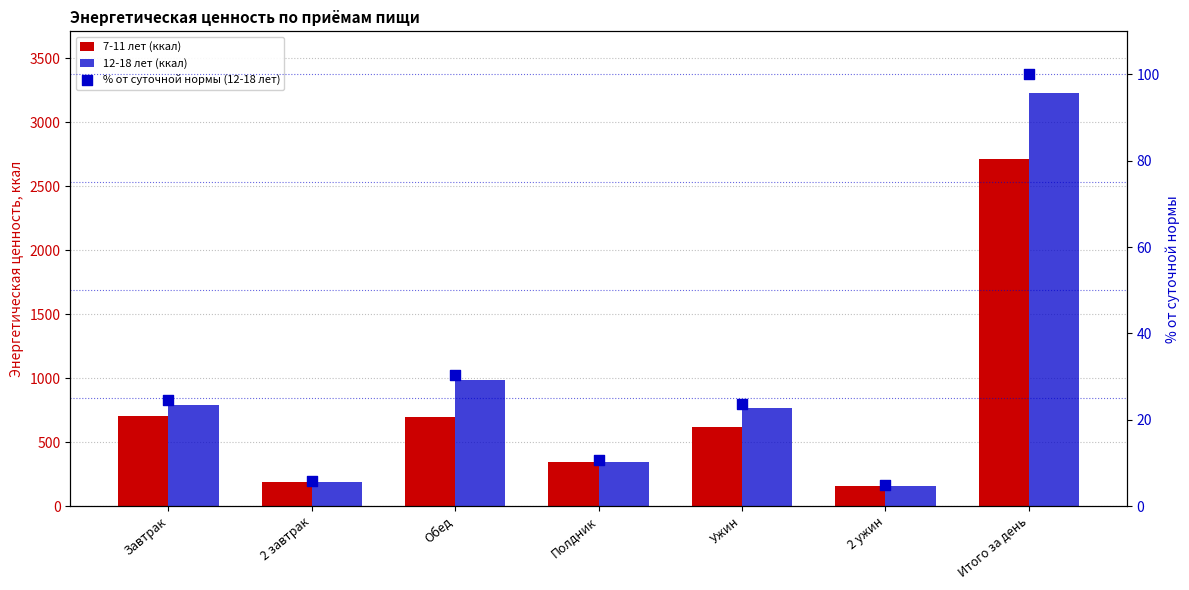

Which series has the largest total across all categories?

12-18 лет (ккал)